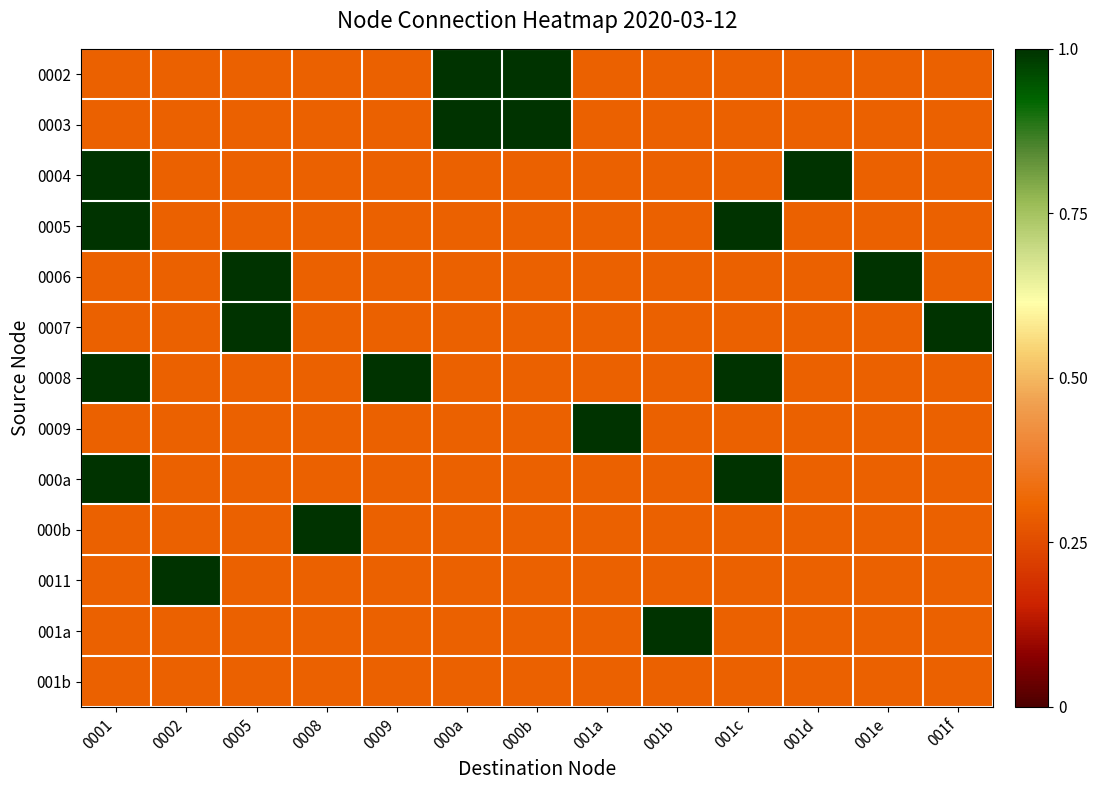

At which category is the sum across all series the highest?

0001